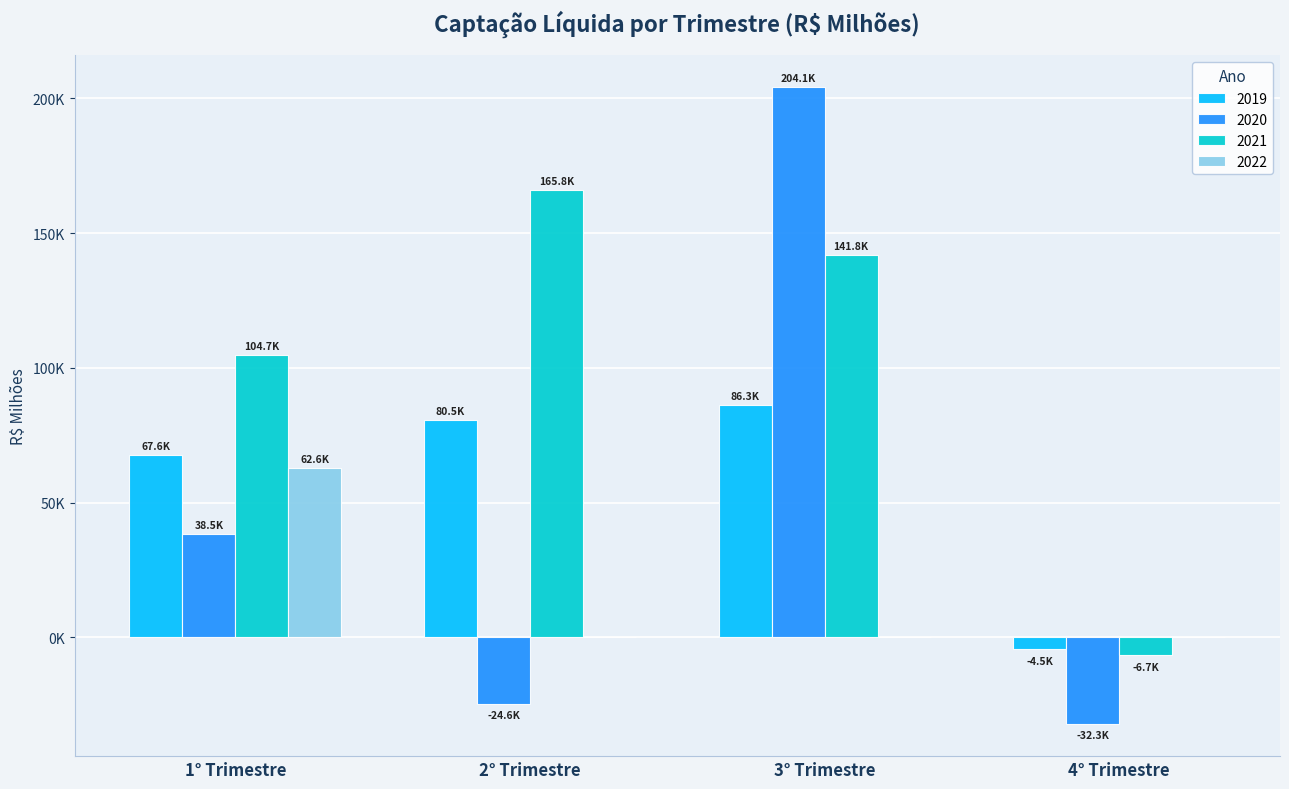

Which series has the largest total across all categories?

2021